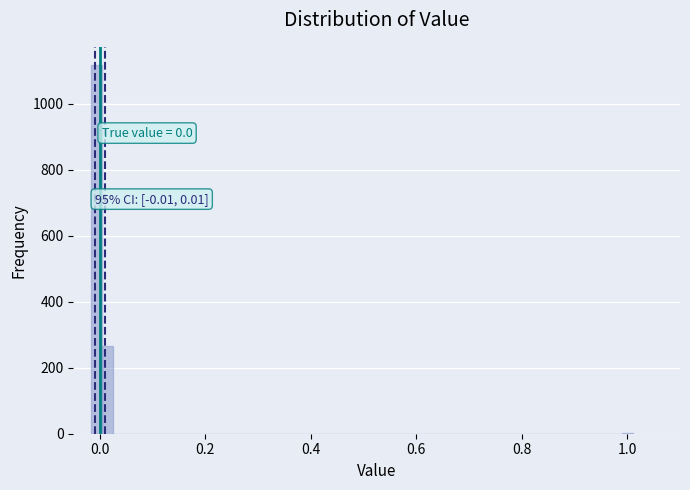

Around what value on the x-axis is the tallest bar? Give the approximate position of its centre, as read against the axis.

0.00